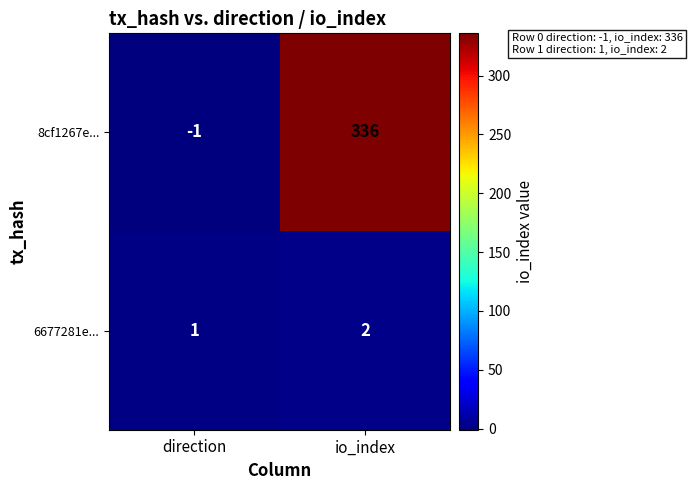

How many series are shown in this chart?

2